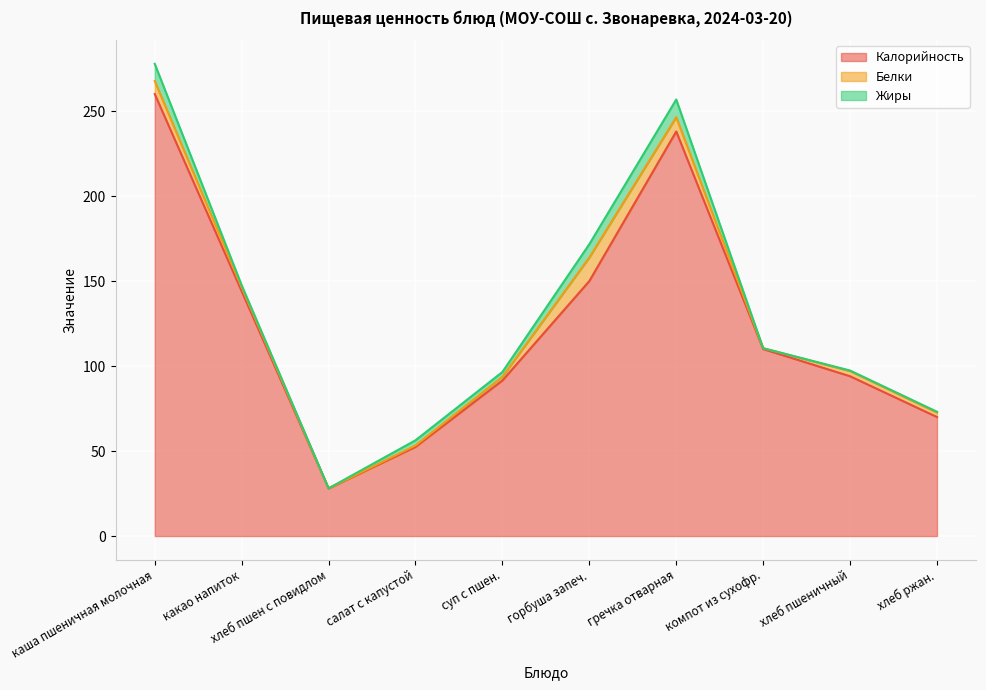

At which label is Белки closest to 6?

каша пшеничная молочная